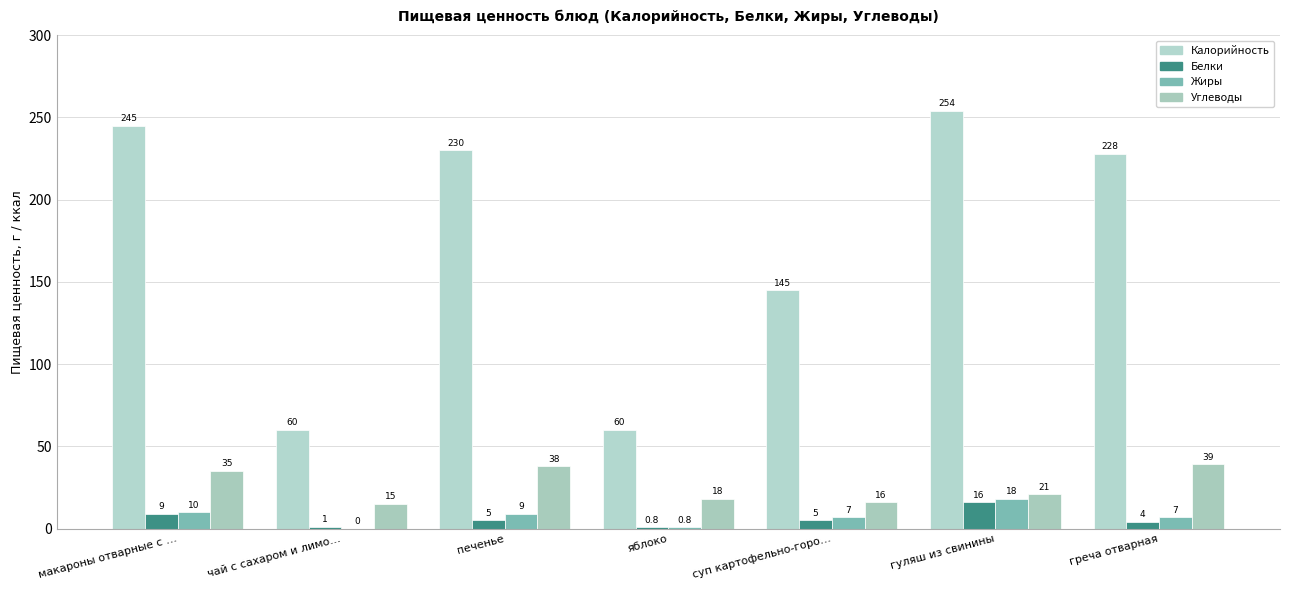

Reading left to right, extract all data points from this chart.

Калорийность: 245.0	60.0	230.0	60.0	145.0	254.0	228.0
Белки: 9.0	1.0	5.0	0.8	5.0	16.0	4.0
Жиры: 10.0	0.0	9.0	0.8	7.0	18.0	7.0
Углеводы: 35.0	15.0	38.0	18.0	16.0	21.0	39.0